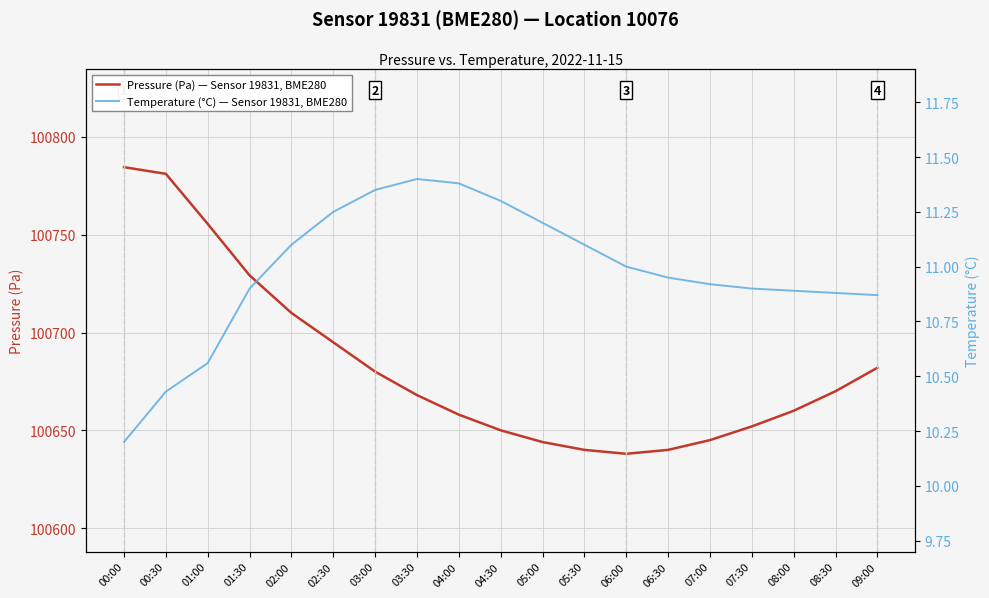

How many interior local peaks does the Temperature (°C) — Sensor 19831, BME280 series have?

1